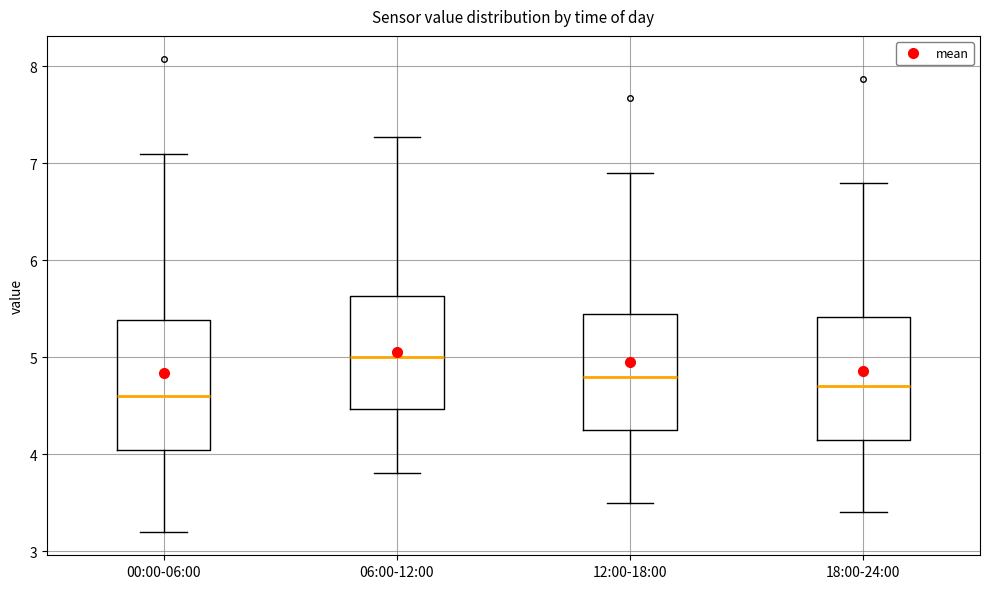

Where is the lower edge of the box for 12:00-18:00 on the y-axis? The values are not printed on the chart, so give them approximately, as read against the axis.

4.3